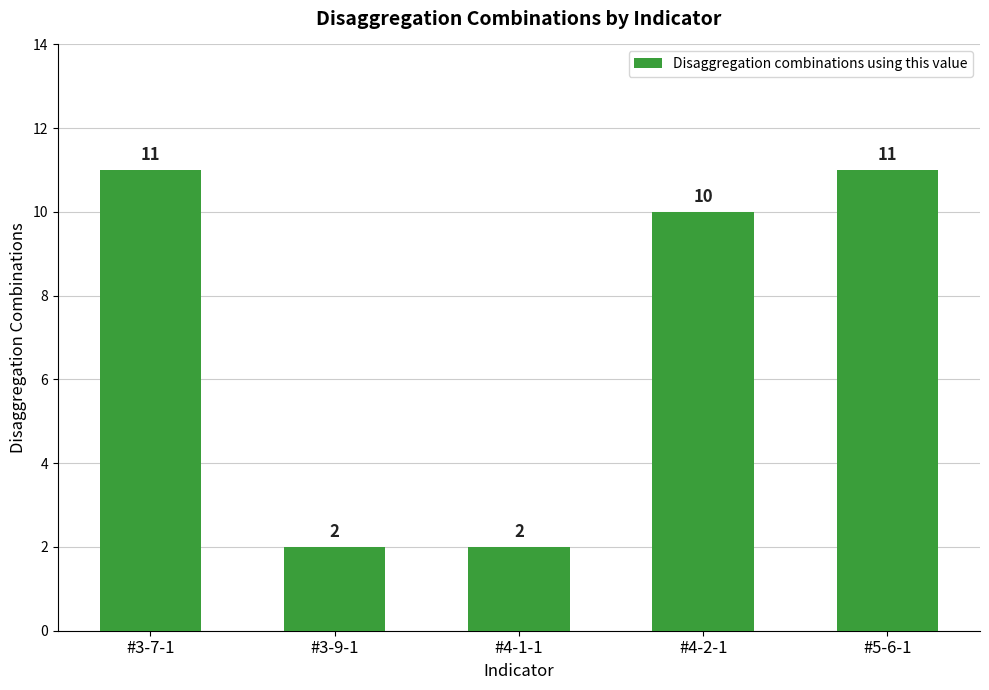

Approximately how many times larger is the value at #3-7-1 compared to #4-1-1?

5.5